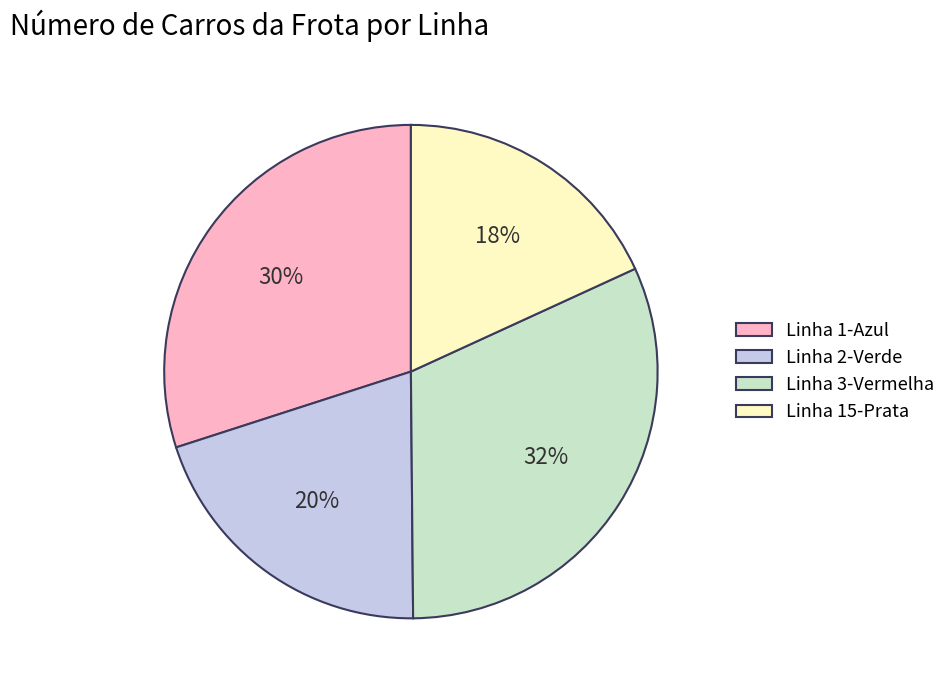

Is Linha 3-Vermelha the majority of the pie?

No